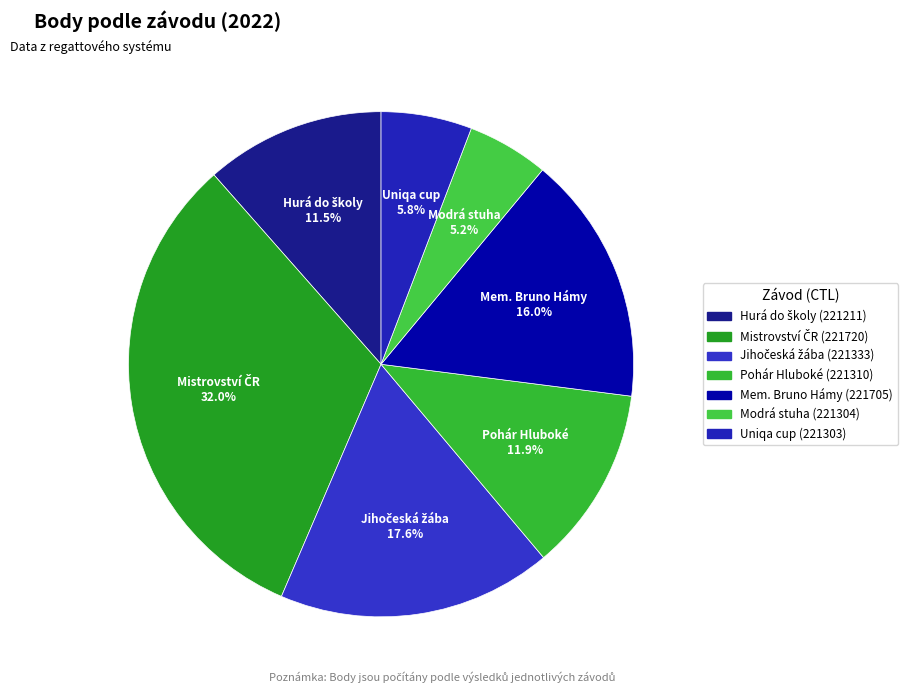

What is the smallest slice in the pie chart?

Modrá stuha